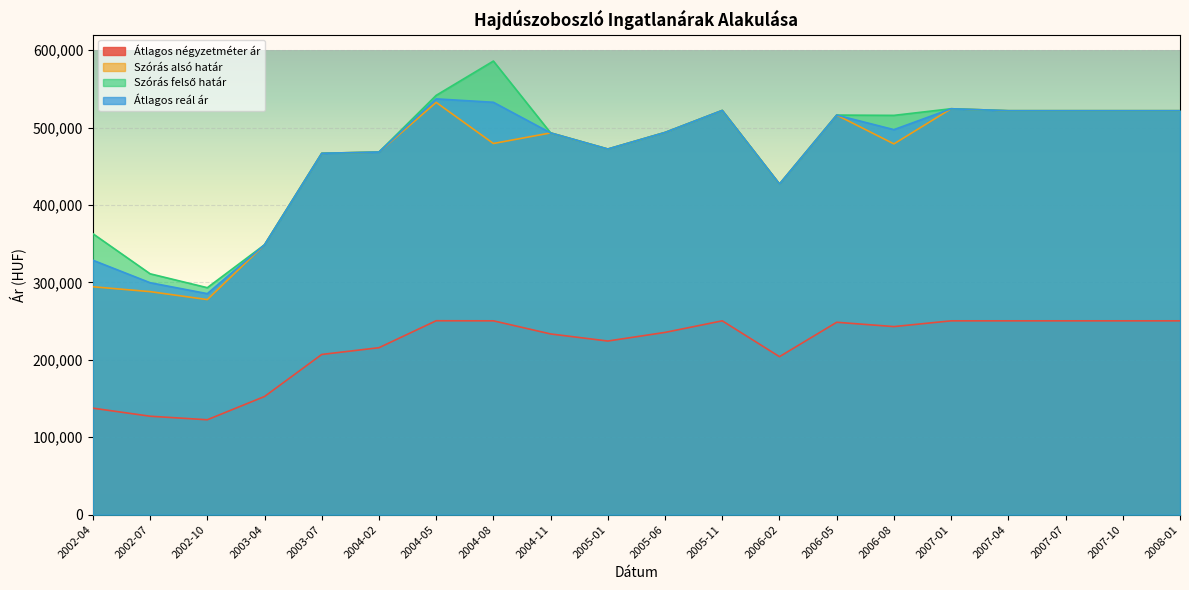

What are all the series names shown in the legend?

Átlagos négyzetméter ár, Szórás alsó határ, Szórás felső határ, Átlagos reál ár